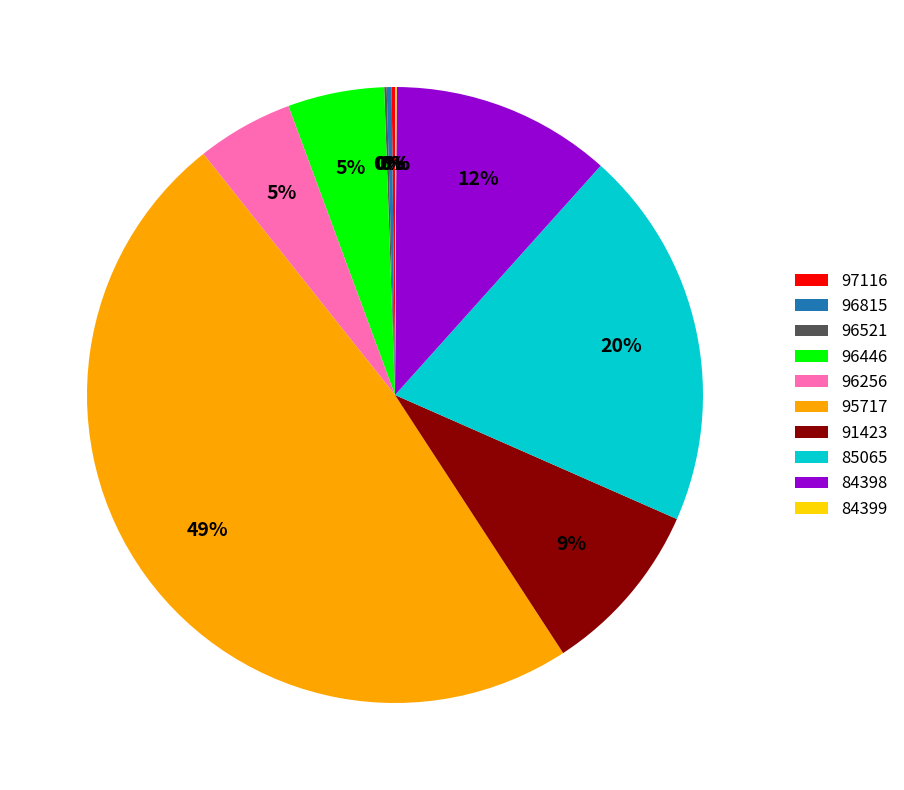

True or false: 84398 accounts for 12% of the total.

True